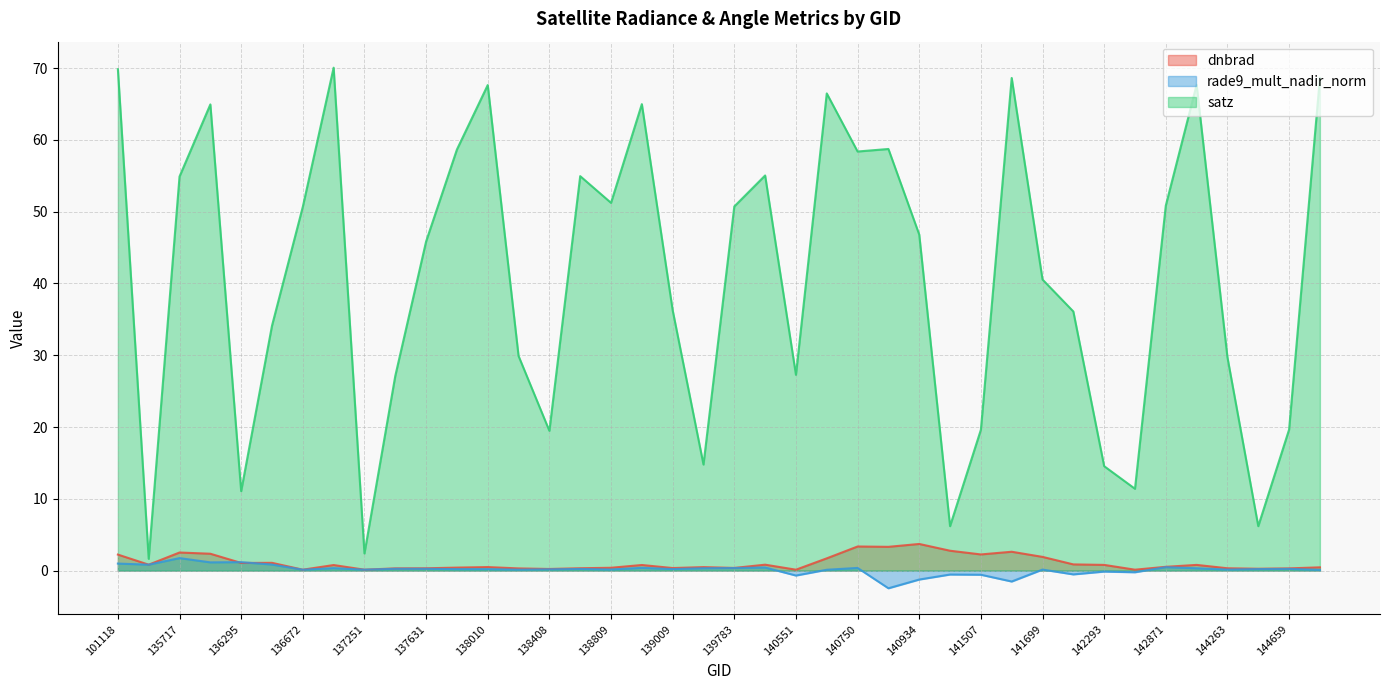

Rank the series at 139201 from highest to lowest value.

satz, dnbrad, rade9_mult_nadir_norm